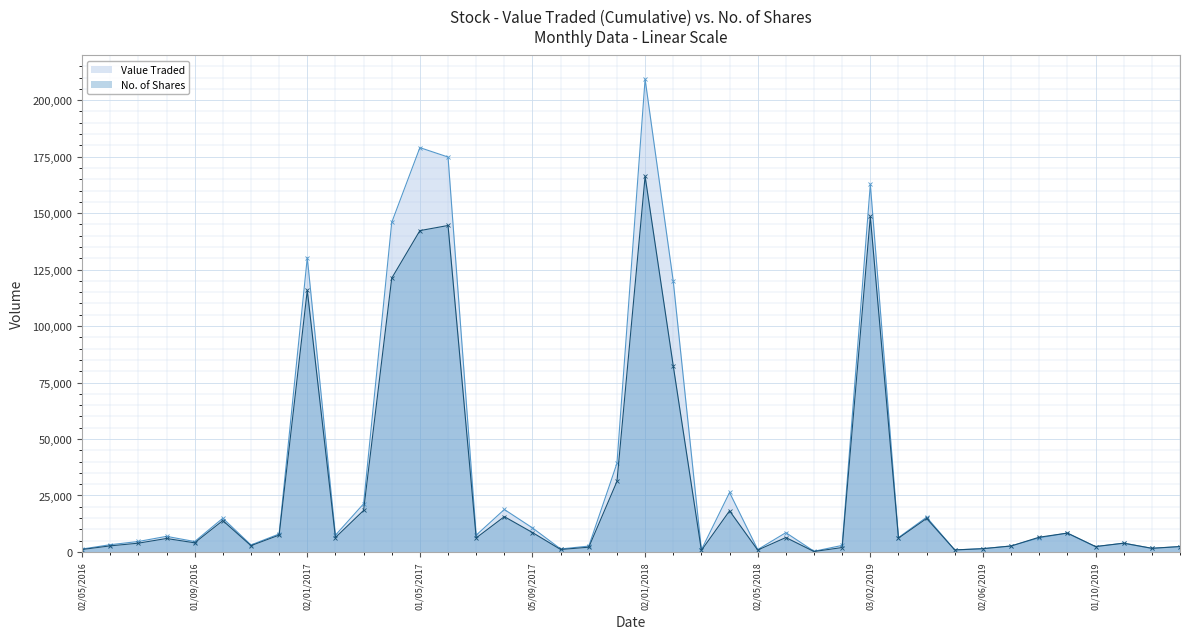

What is the smallest value displayed?

200